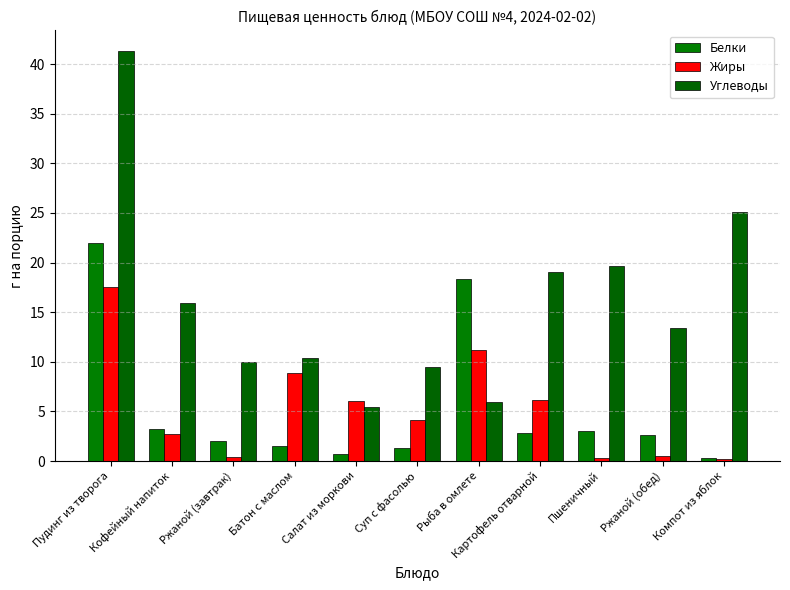

Which label corresponds to the largest value in the chart?

Пудинг из творога